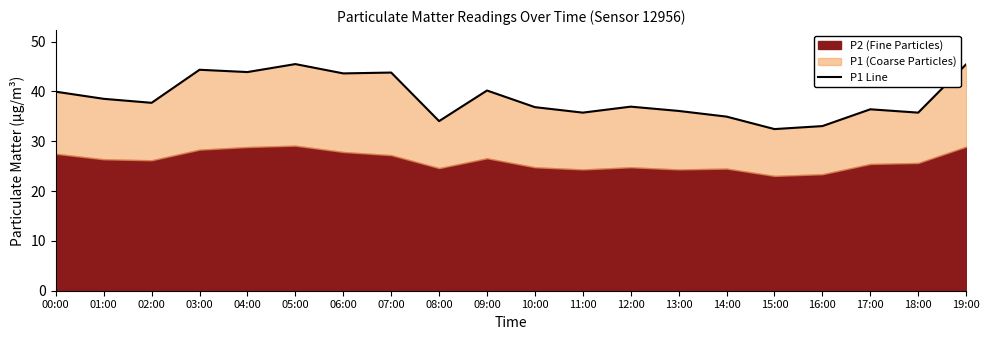

What is the change in value from 01:00 to 19:00?

+6.9